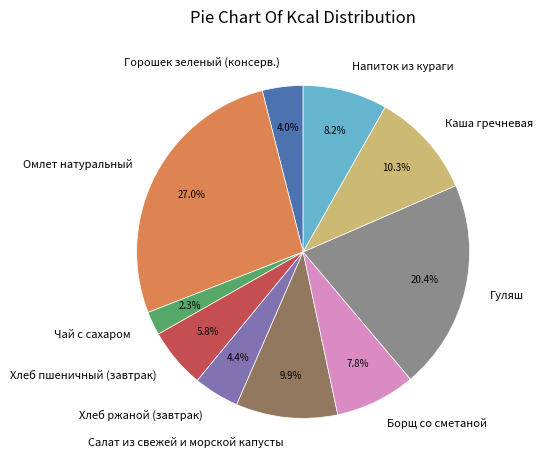

Which slice is the smallest?

Чай с сахаром